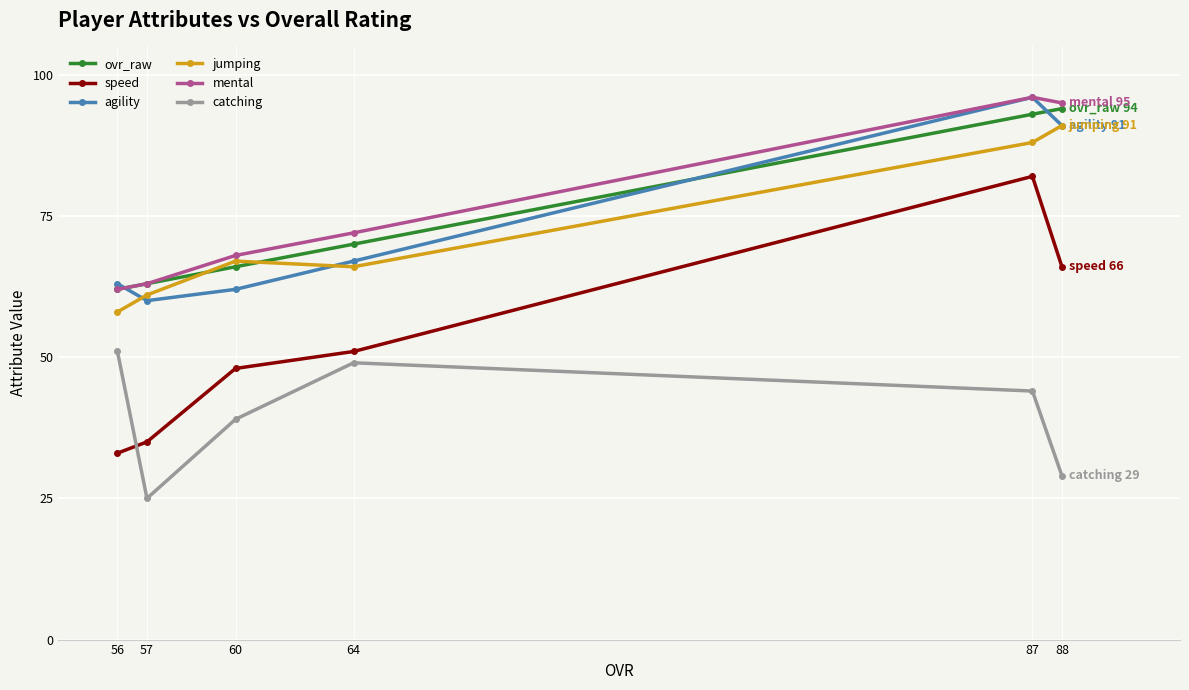

What is the value of the jumping point at the 5th from the left?

88